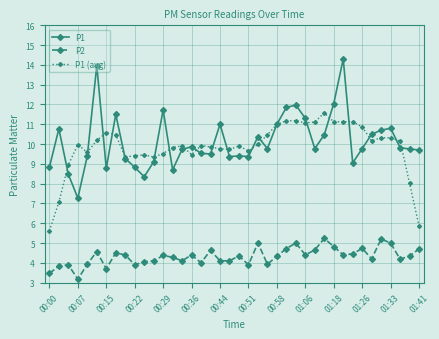

How many categories are shown in the chart?

40